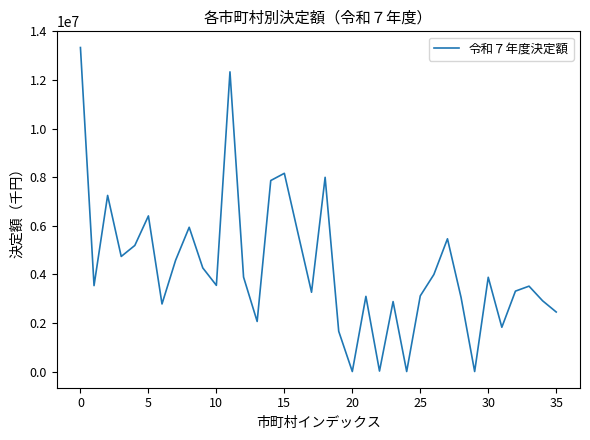

What is the greatest value displayed?

13335448